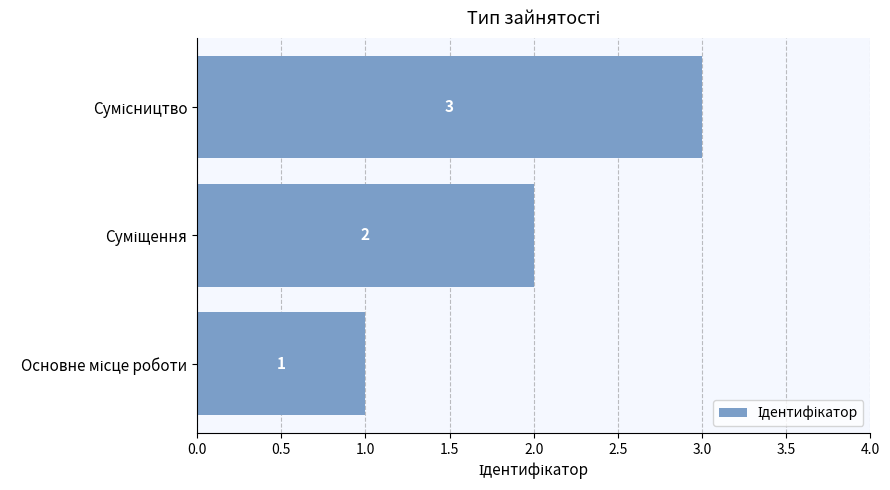

Does the chart contain any negative values?

No